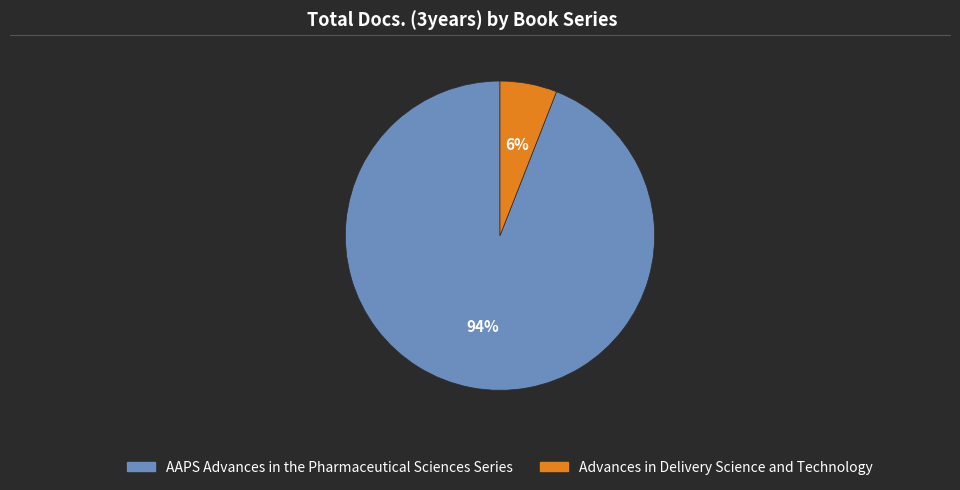

The AAPS Advances in the Pharmaceutical Sciences Series slice represents 94% of the pie. True or false?

True